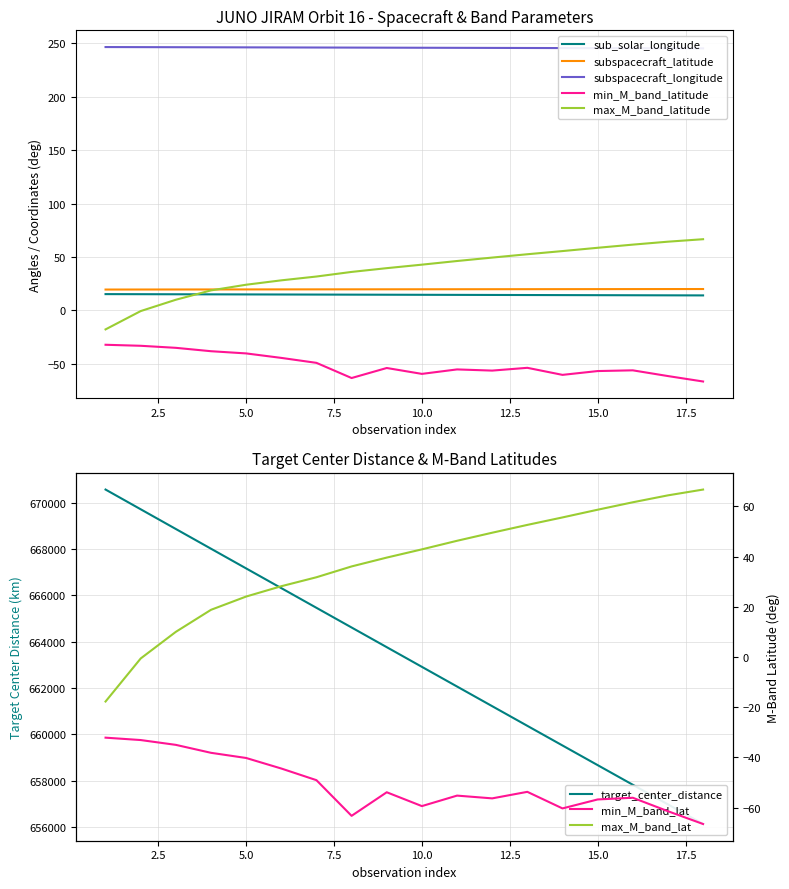

True or false: maximum_M_band_latitude has a value of 28.2 at 6.

True